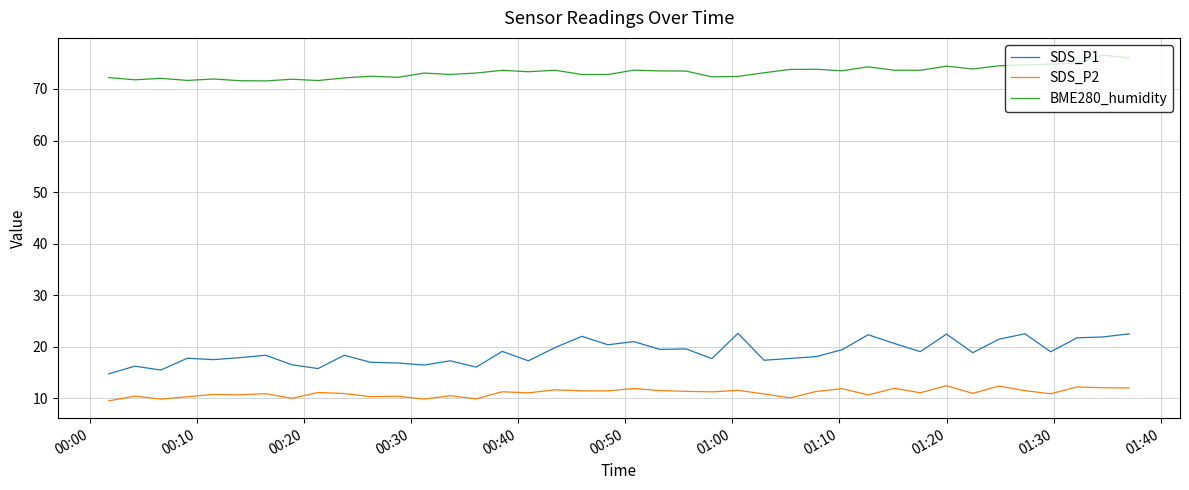

What is the highest value of the BME280_humidity series?

76.6